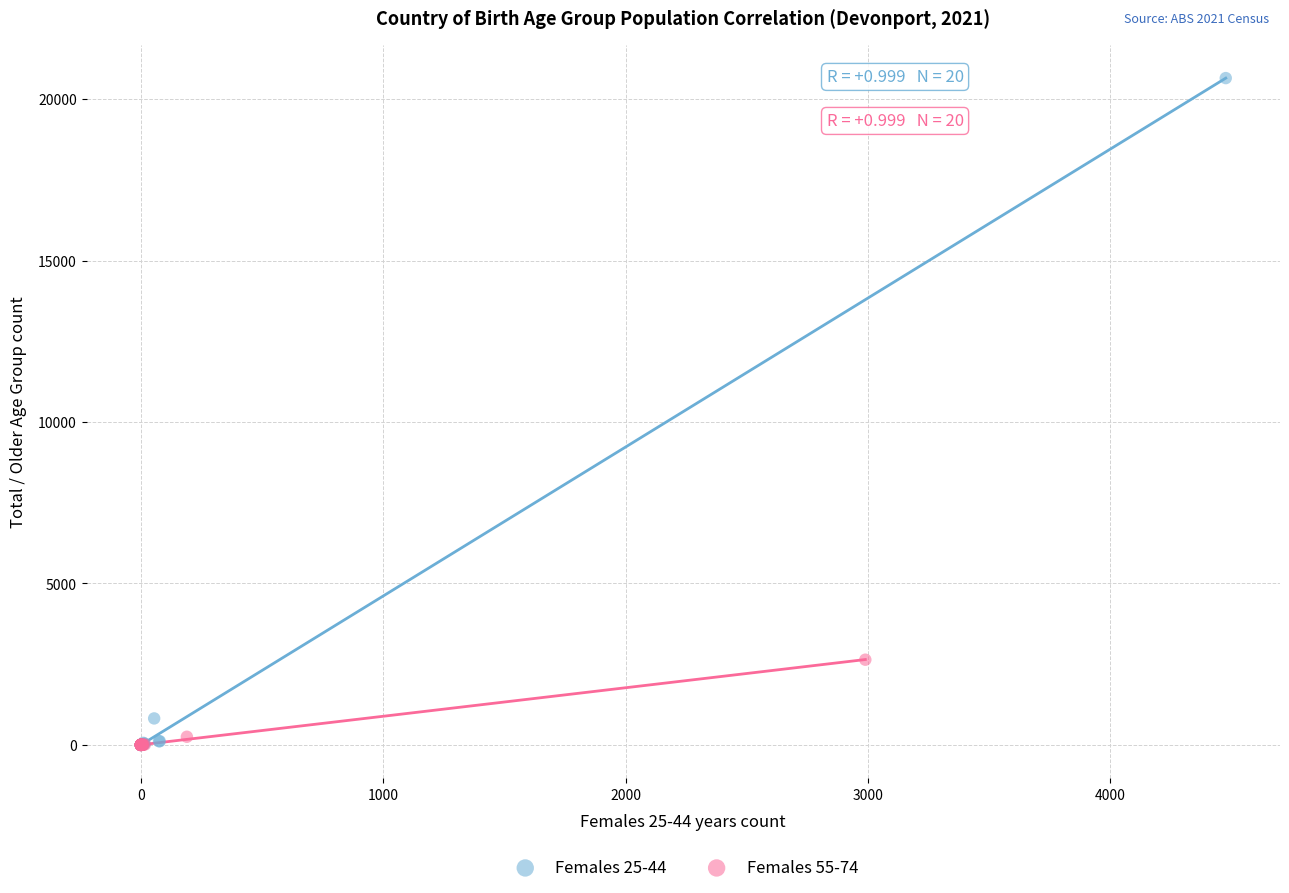

Which series has the largest Y range (max minus min)?

Females 25-44